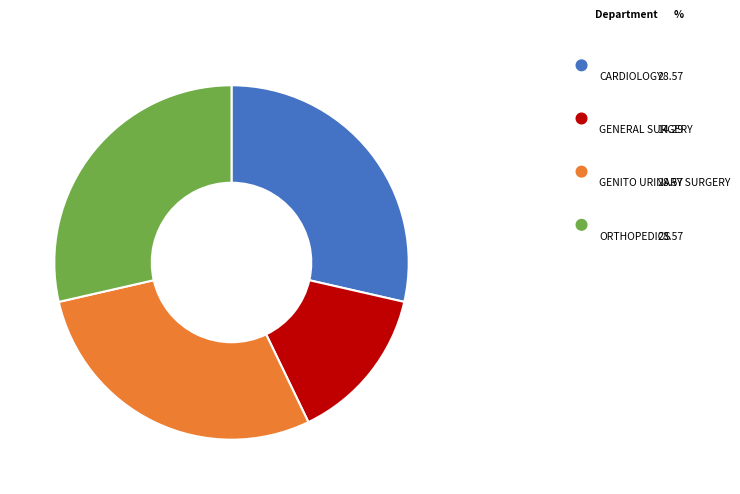

Does any single category account for the majority?

No